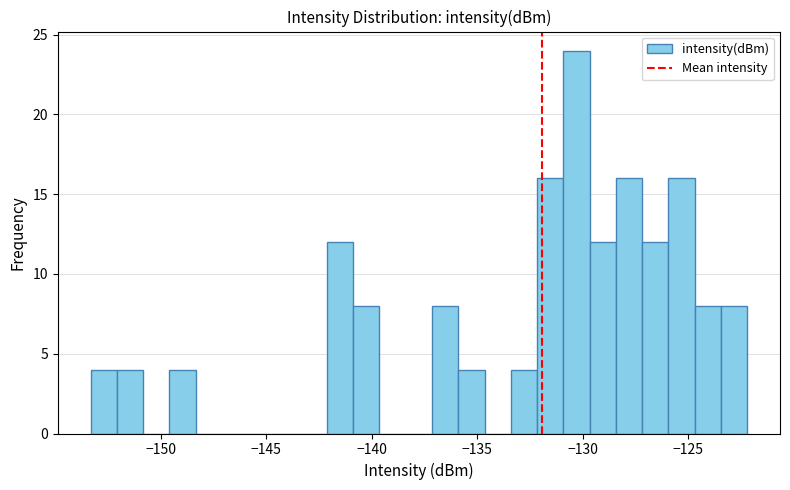

Around what value on the x-axis is the tallest bar? Give the approximate position of its centre, as read against the axis.

-130.5